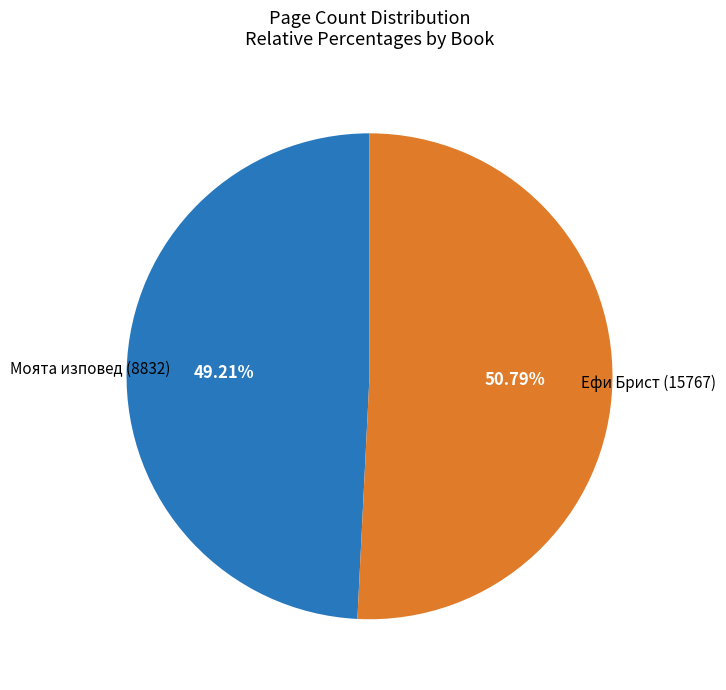

Between Ефи Брист (15767) and Моята изповед (8832), which is larger?

Ефи Брист (15767)